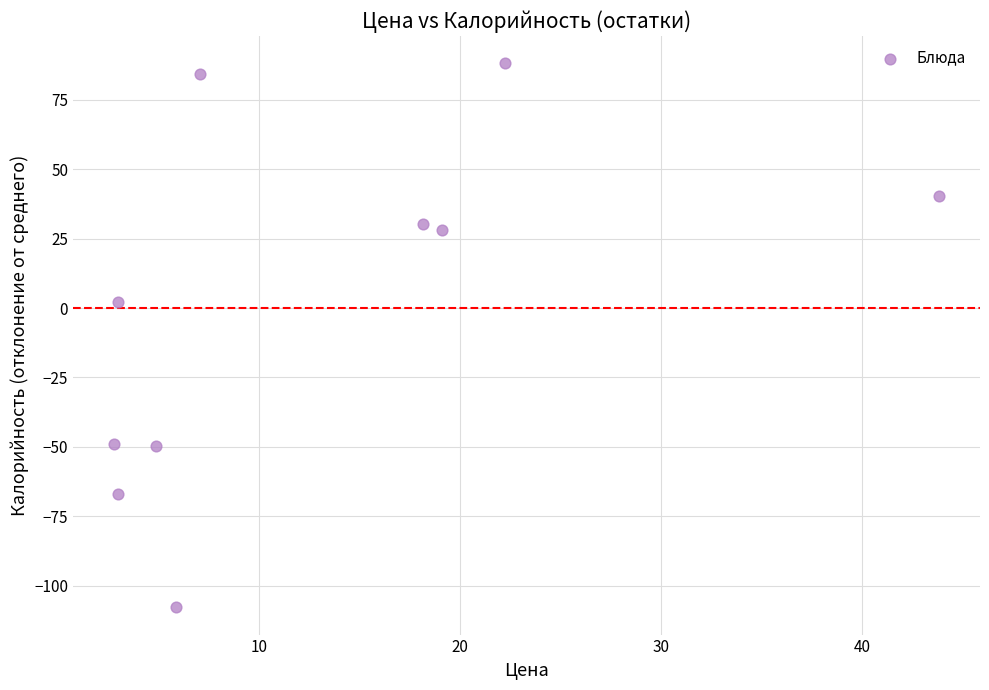

What is the range of X values (max minus min)?

41.0